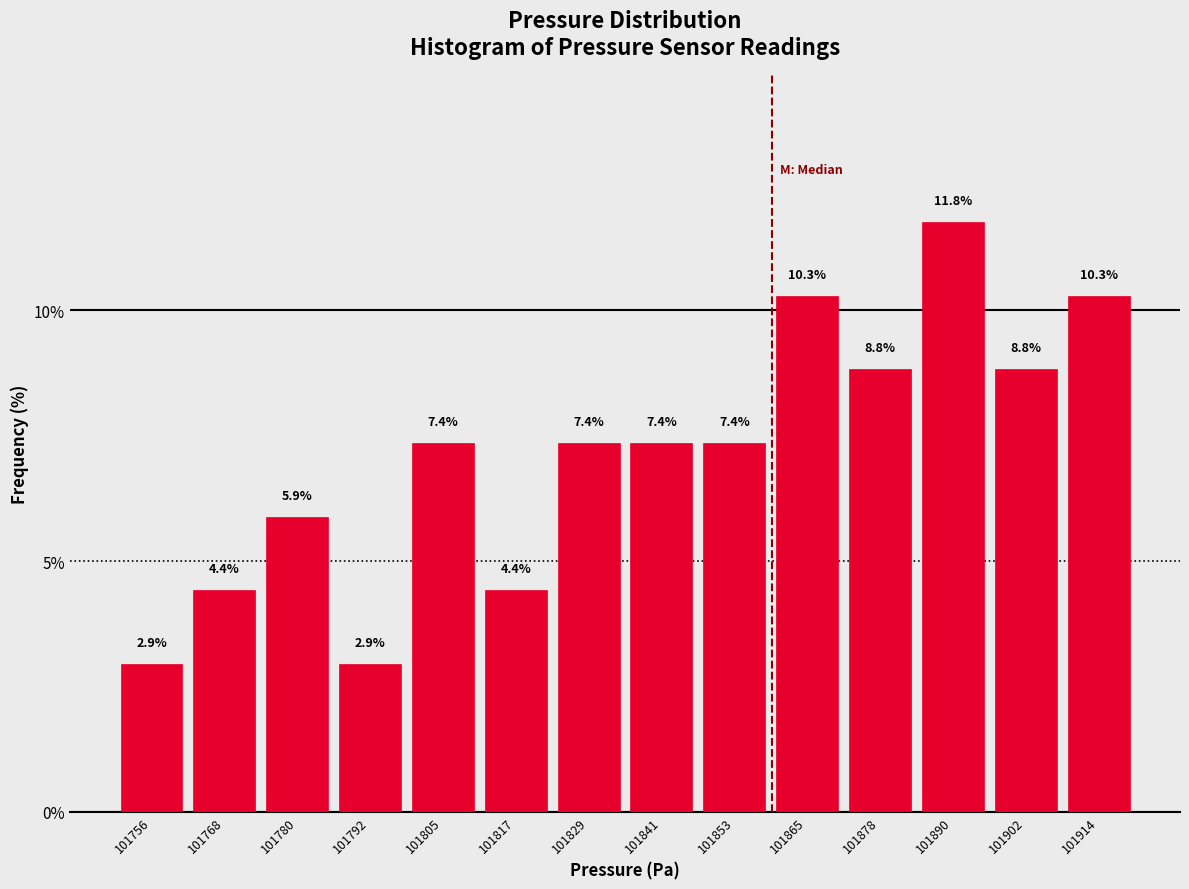

How tall is the bar that spans 101848 to 101860 on the x-axis? The bar edges are not printed on the chart, so give them approximately, as read against the axis.

7.4